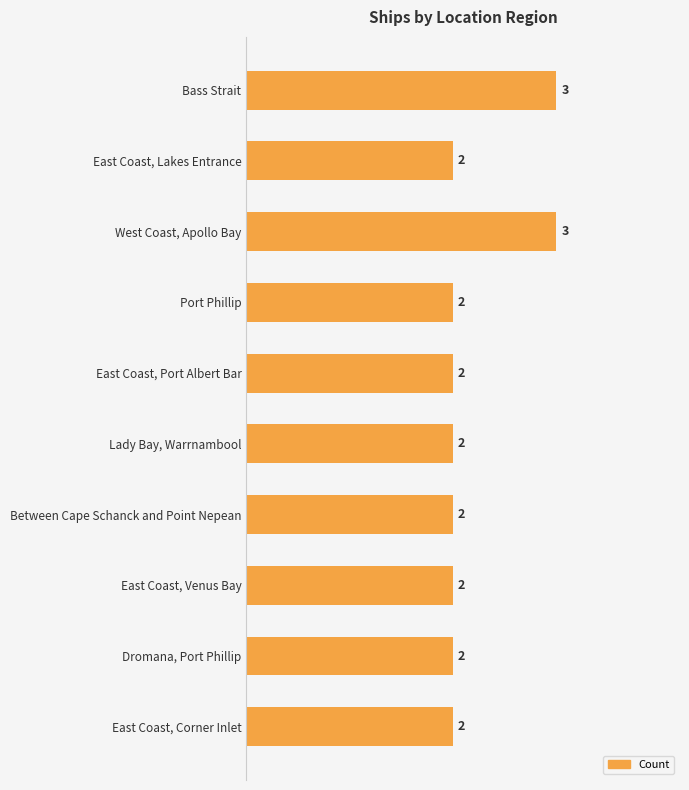

True or false: the data shows 3 at East Coast, Venus Bay.

False